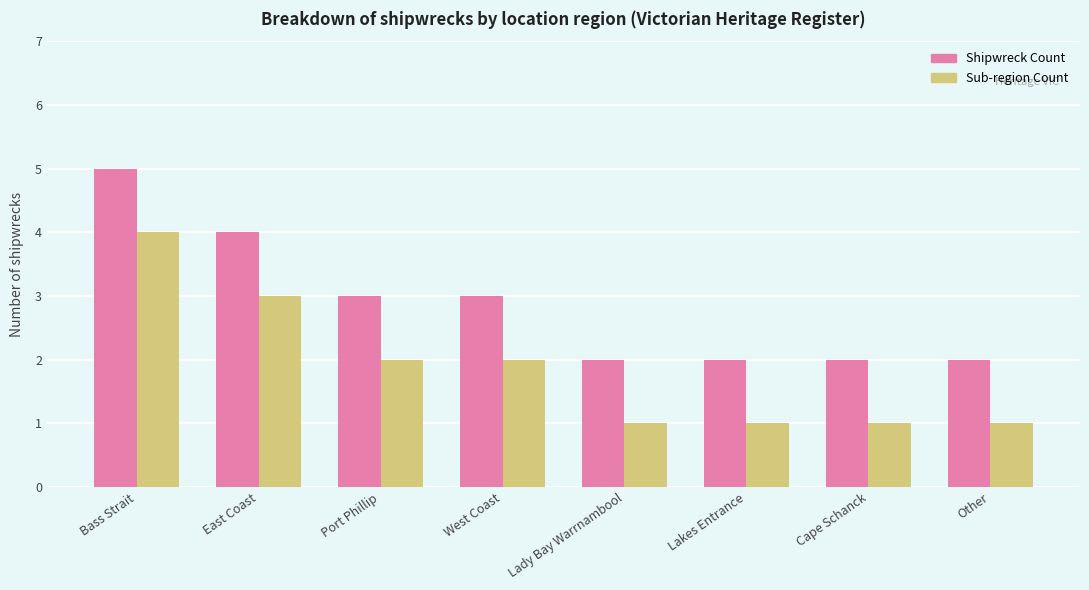

What value does the Sub-region Count series have at Port Phillip?

2